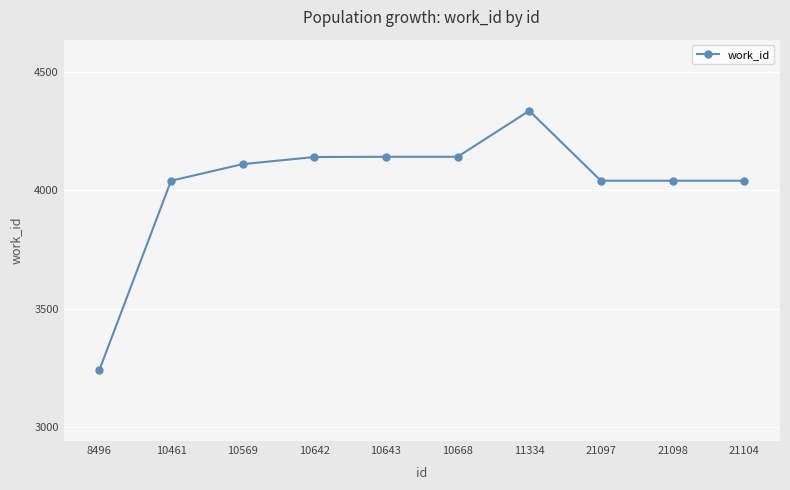

What is the value of the 6th point from the left?

4141